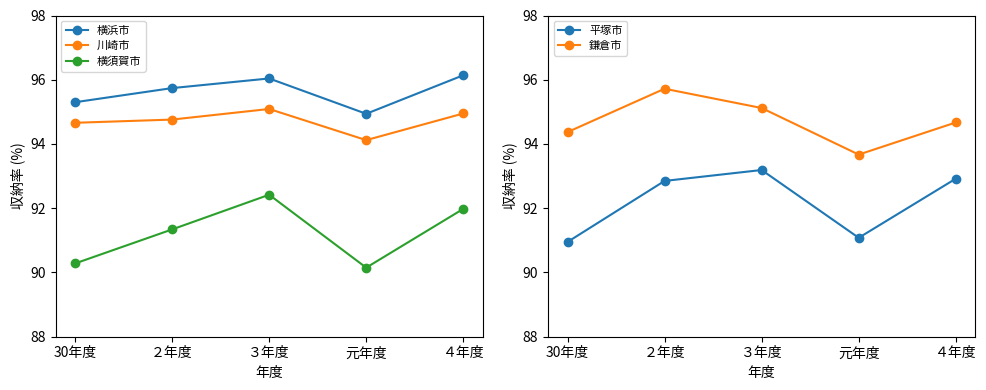

What is the difference between the 鎌倉市 values at 元年度 and 30年度?

0.7